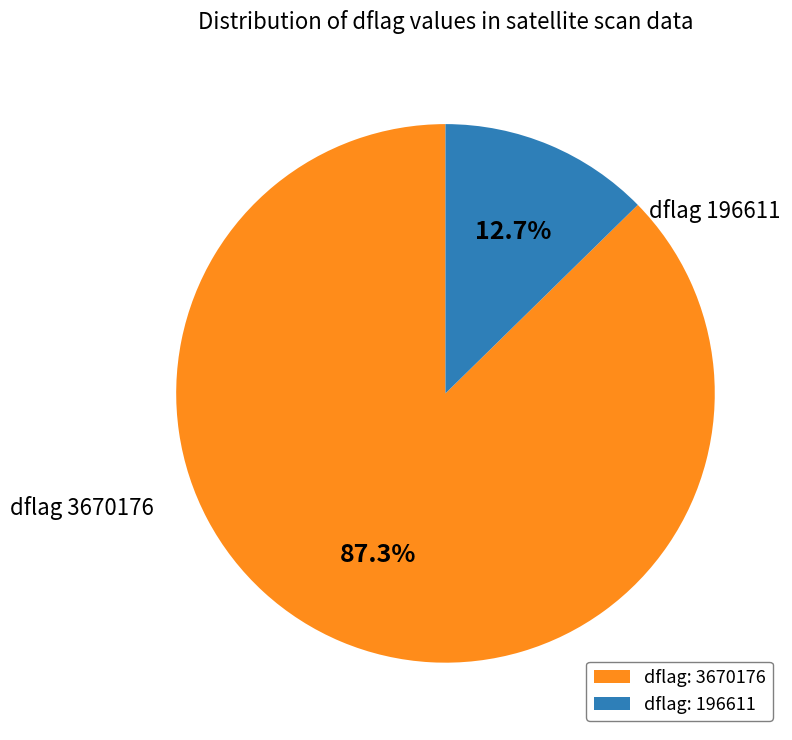

Is there a majority slice in this chart?

Yes